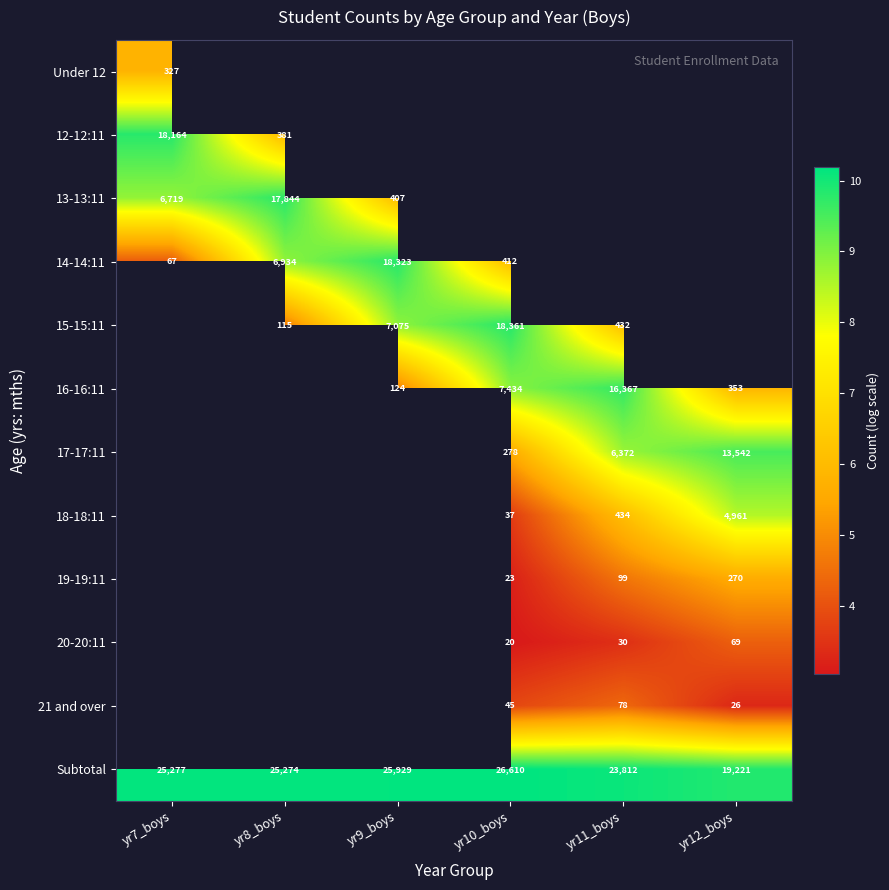

How many distinct data groups are displayed?

12